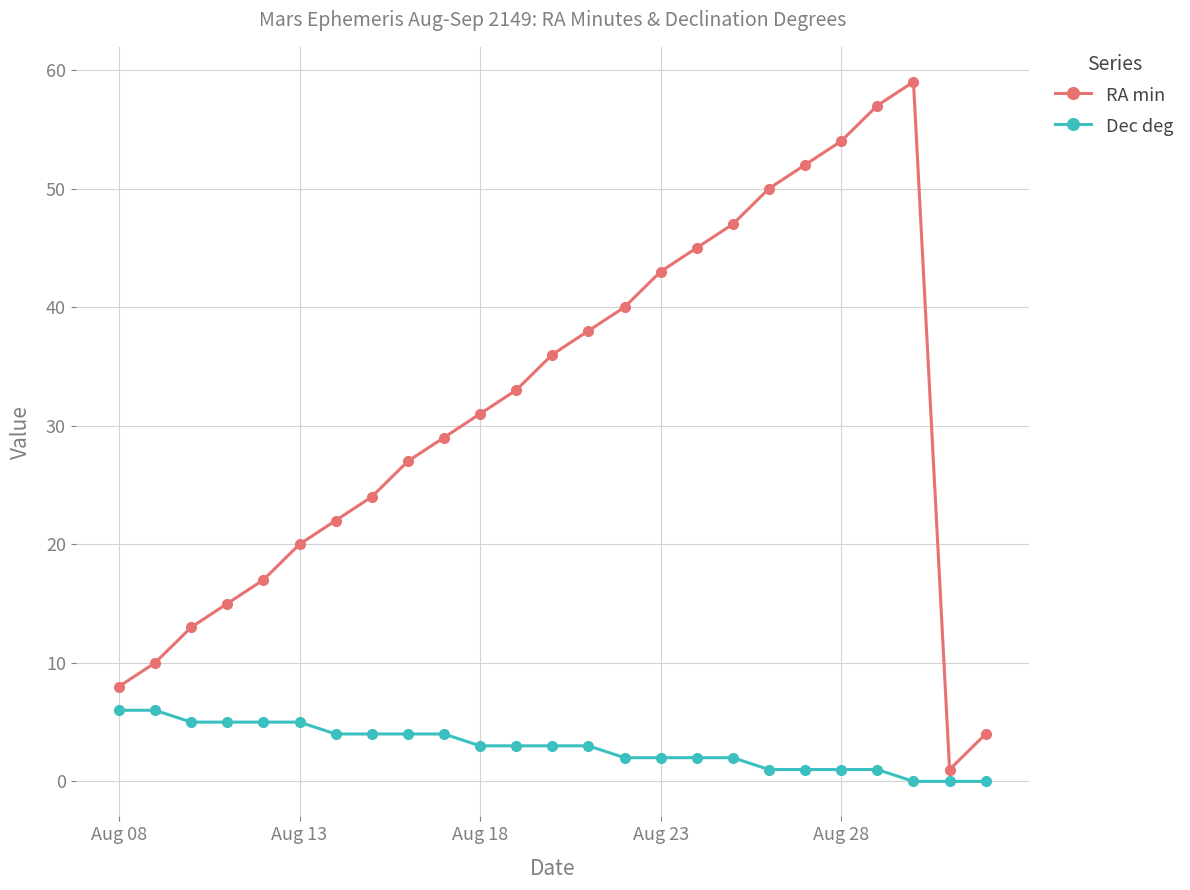

Which series has the largest total across all categories?

RA min